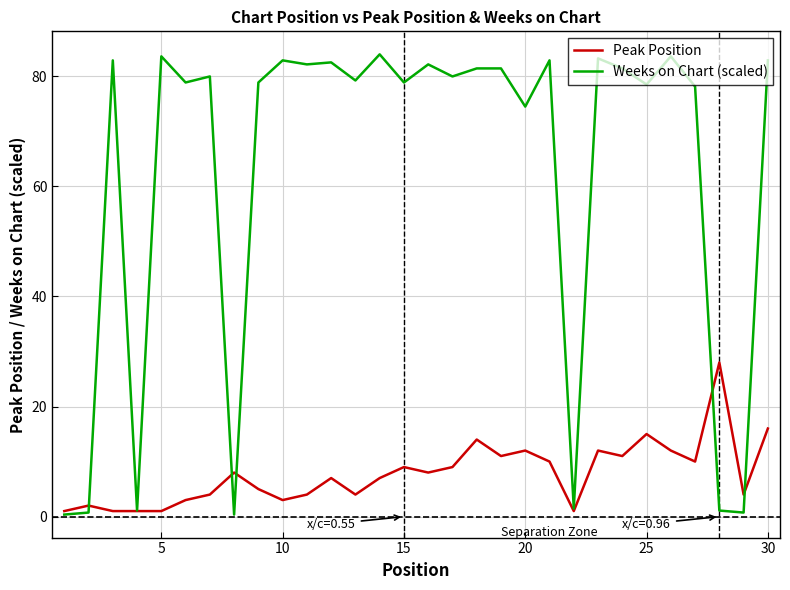

What is the difference between the maximum and minimum values in the Weeks on Chart (scaled) series?

83.6